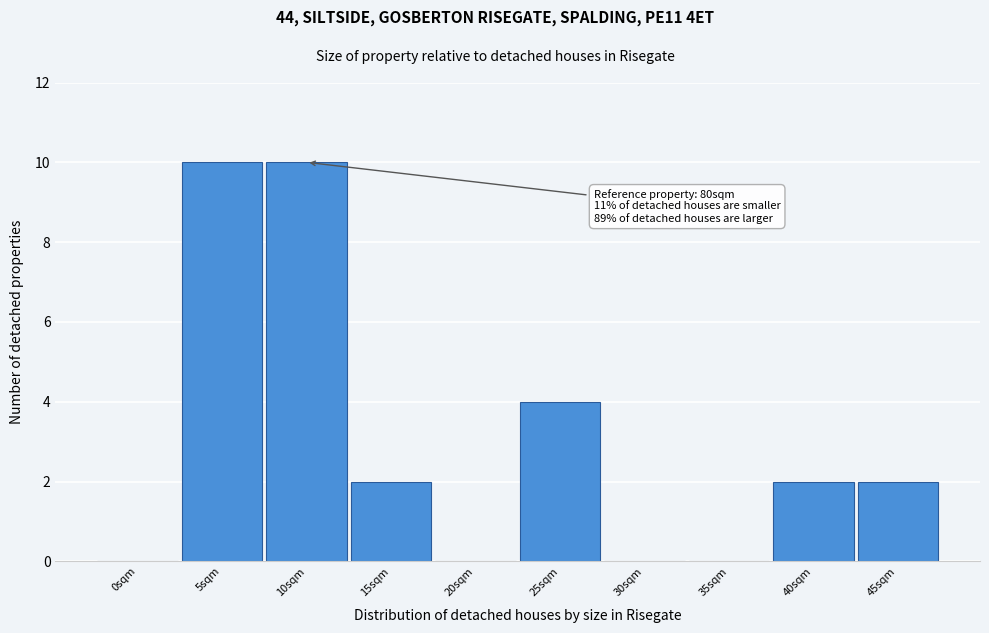

Reading left to right, list all the values displayed in this chart.

0sqm=0	5sqm=10	10sqm=10	15sqm=2	20sqm=0	25sqm=4	30sqm=0	35sqm=0	40sqm=2	45sqm=2